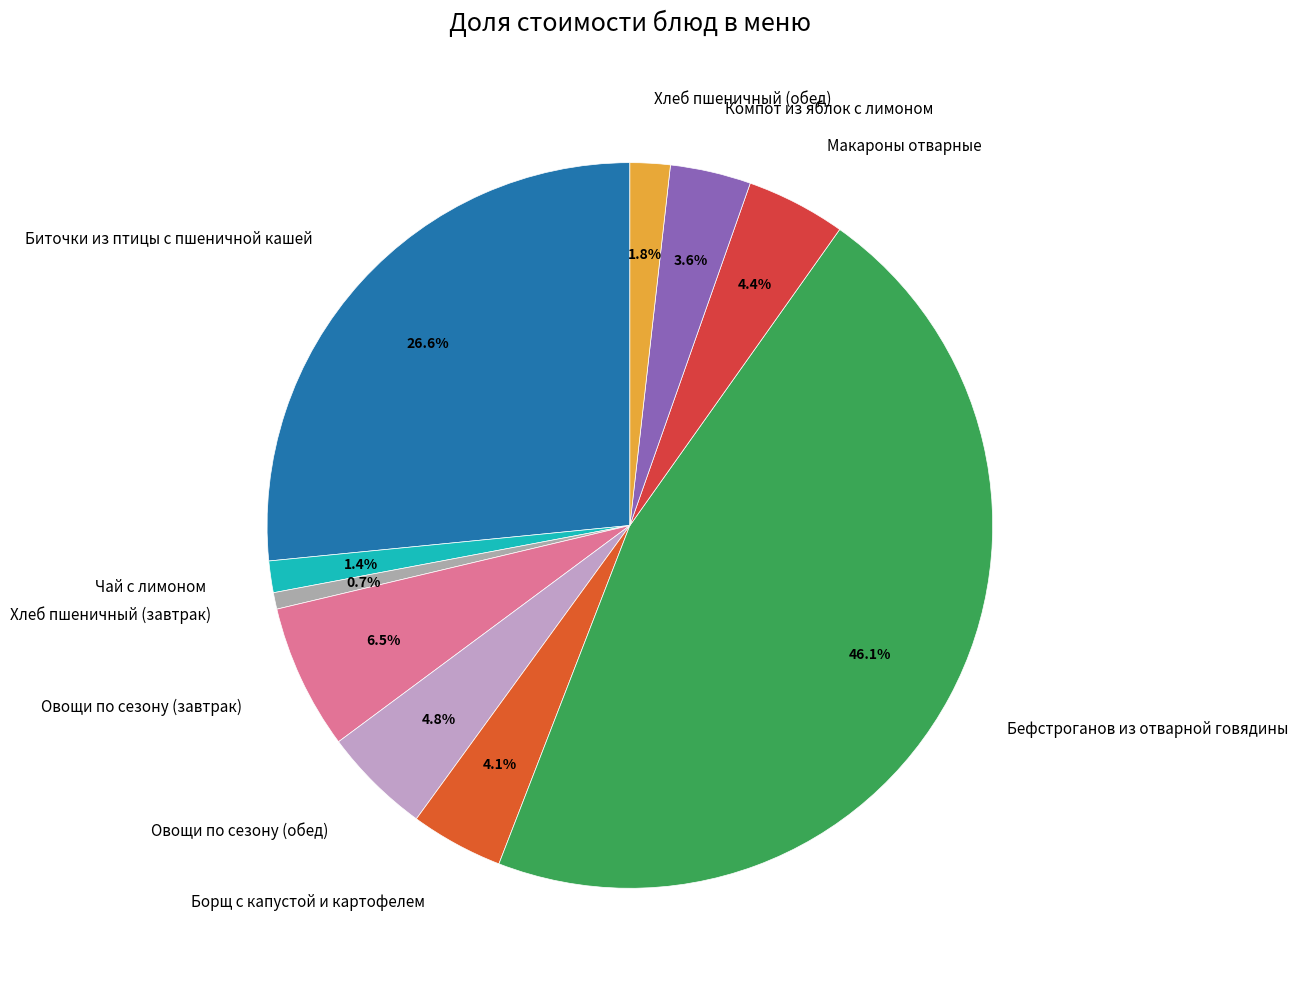

To the nearest percent, what percentage of the pie is Борщ с капустой и картофелем?

4%